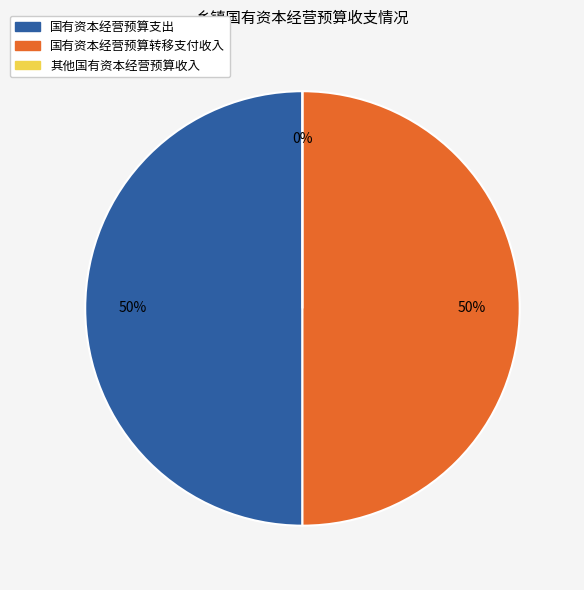

Do 国有资本经营预算转移支付收入 and 其他国有资本经营预算收入 together represent more than half of the pie?

No